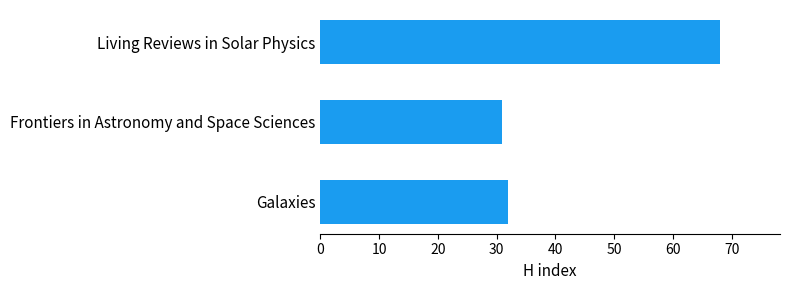

Rank the categories by value from highest to lowest.

Living Reviews in Solar Physics, Galaxies, Frontiers in Astronomy and Space Sciences